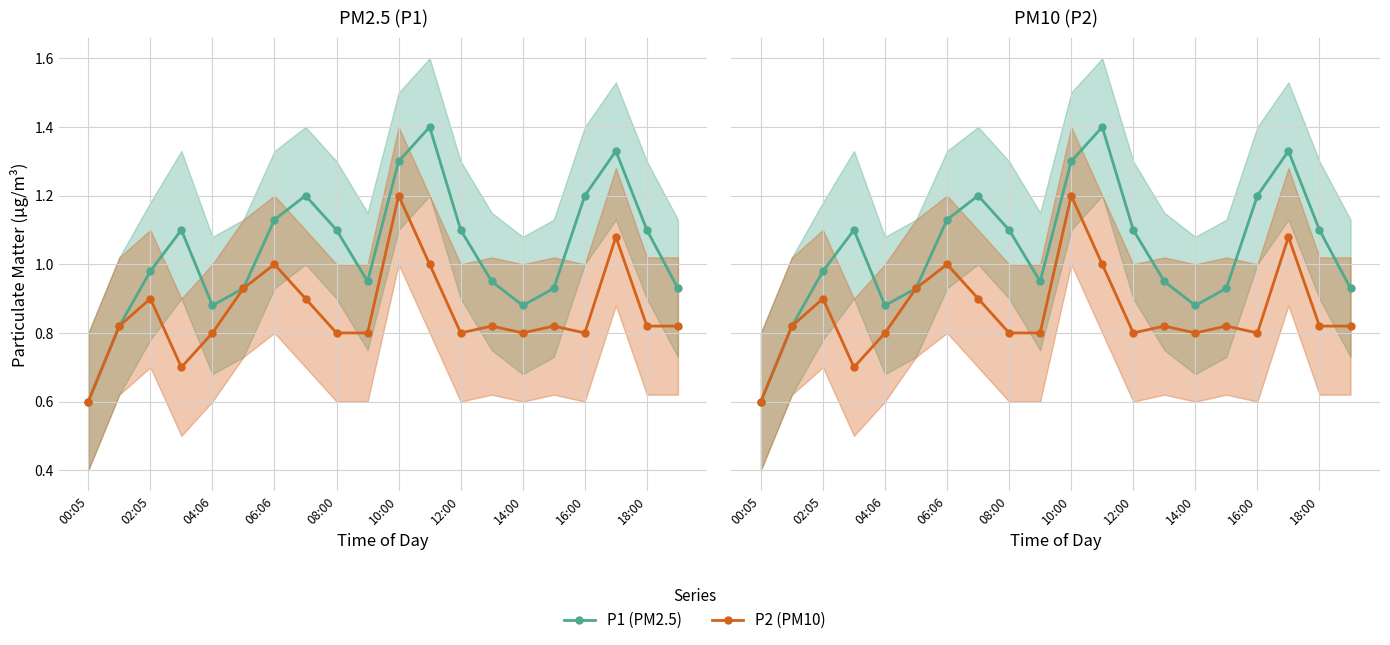

Which category has the lowest value across all series?

00:05